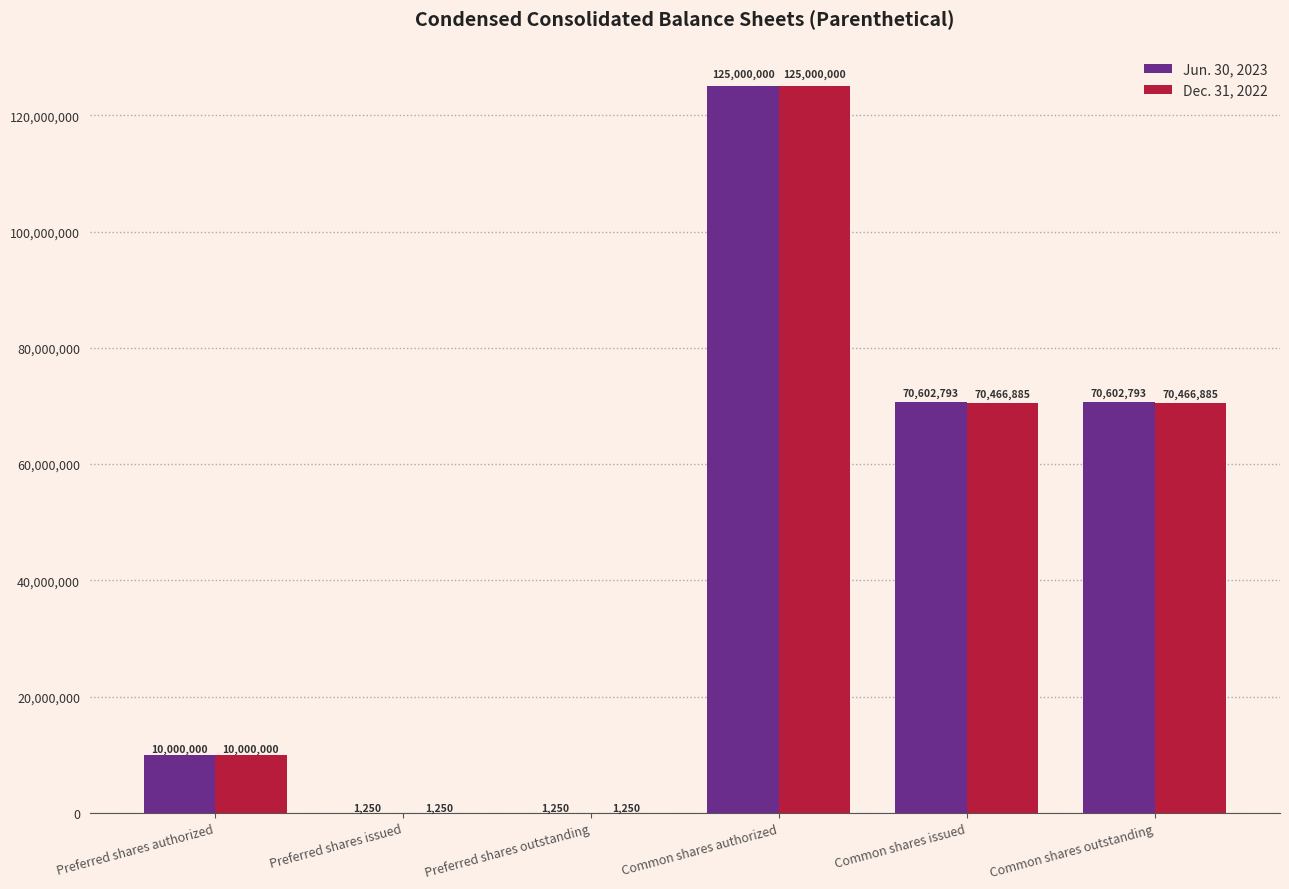

At which category is the sum across all series the highest?

Common shares authorized